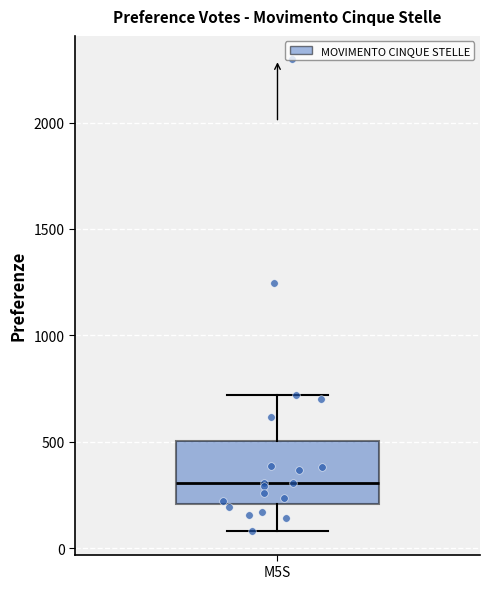

Transcribe this box plot: give where the median line is, the range the box spans, and where the two whiskers end, as read against the y-axis. The values are not printed on the chart, so give them approximately, as read against the axis.

median 300, box 200 to 500, whiskers 100 to 700